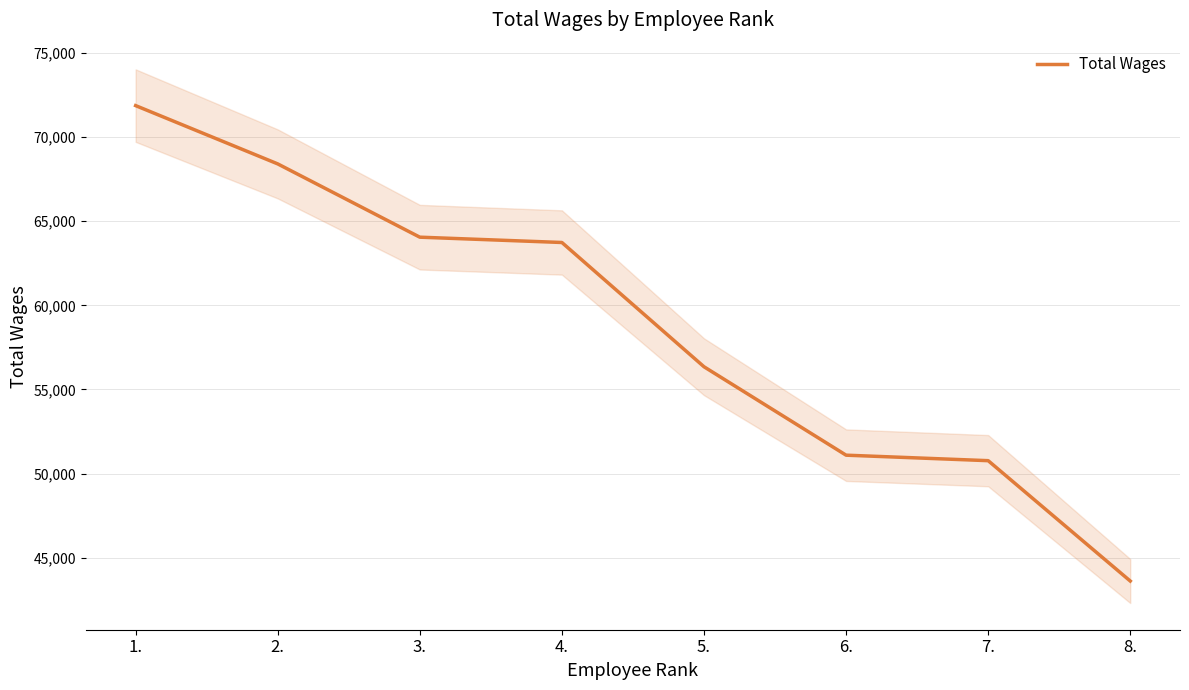

What is the smallest value displayed?

43605